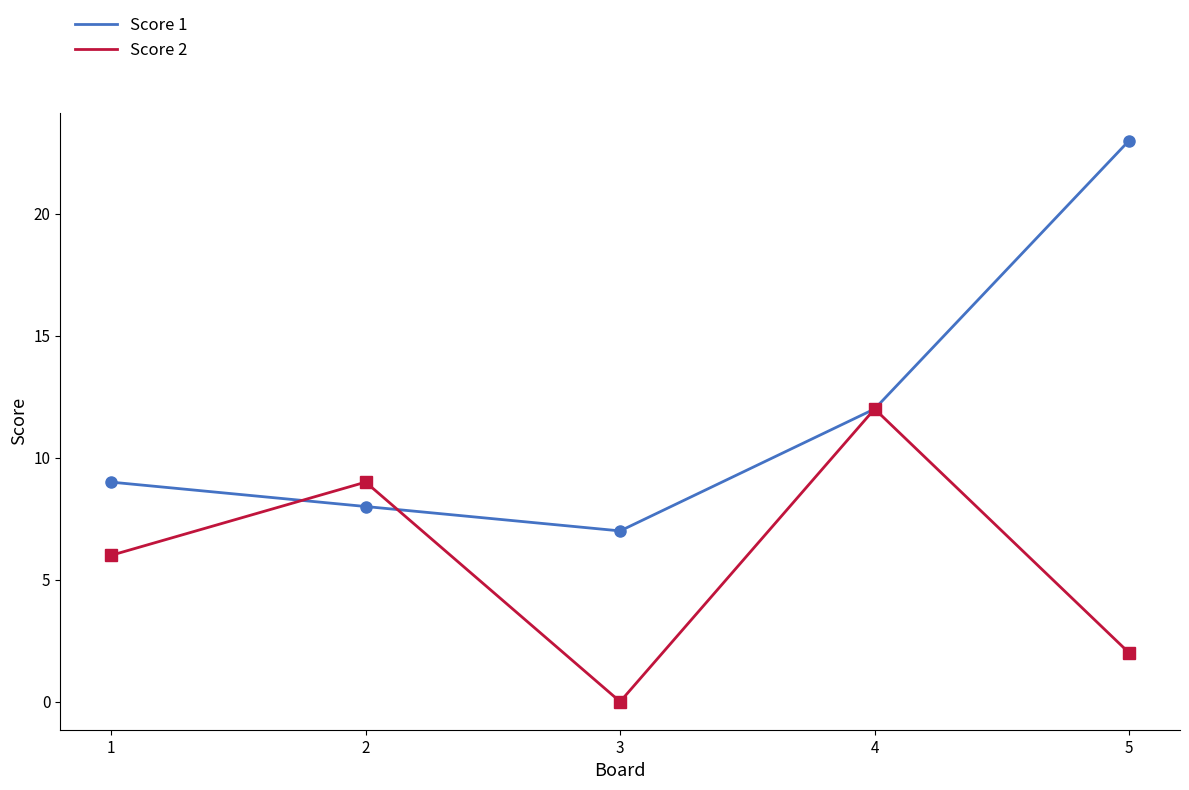

The Score 2 series shows 1 at 5. True or false?

False